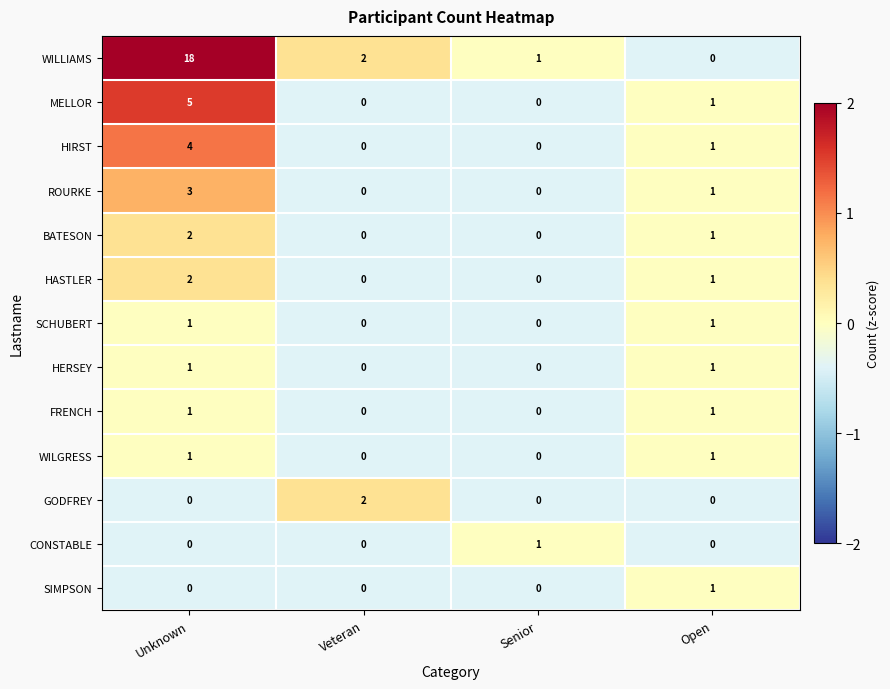

The value of HERSEY at Unknown is 1. True or false?

True